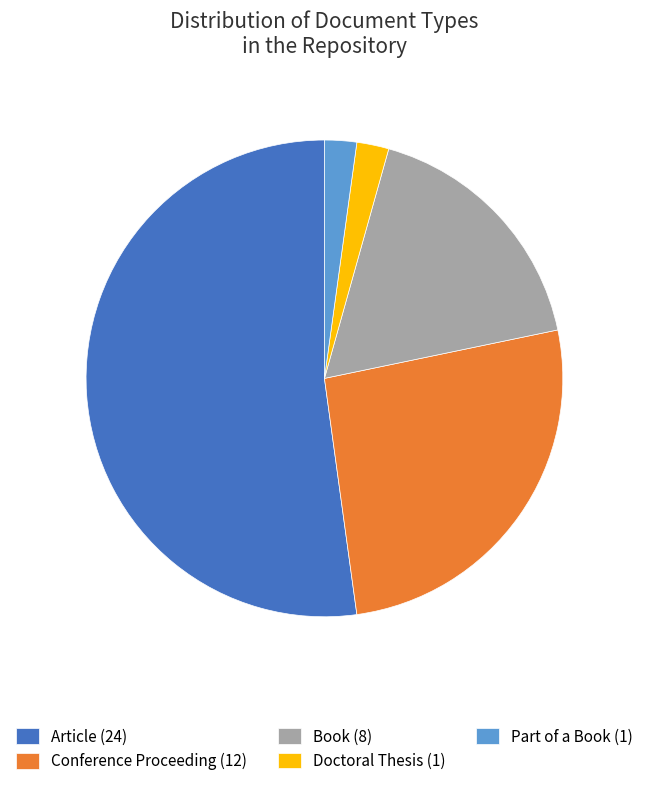

Is the sum of Doctoral Thesis (1) and Book (8) greater than half?

No